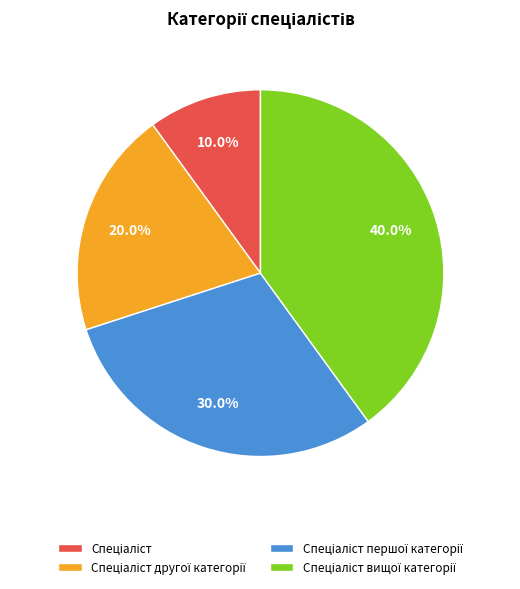

Is there a majority slice in this chart?

No